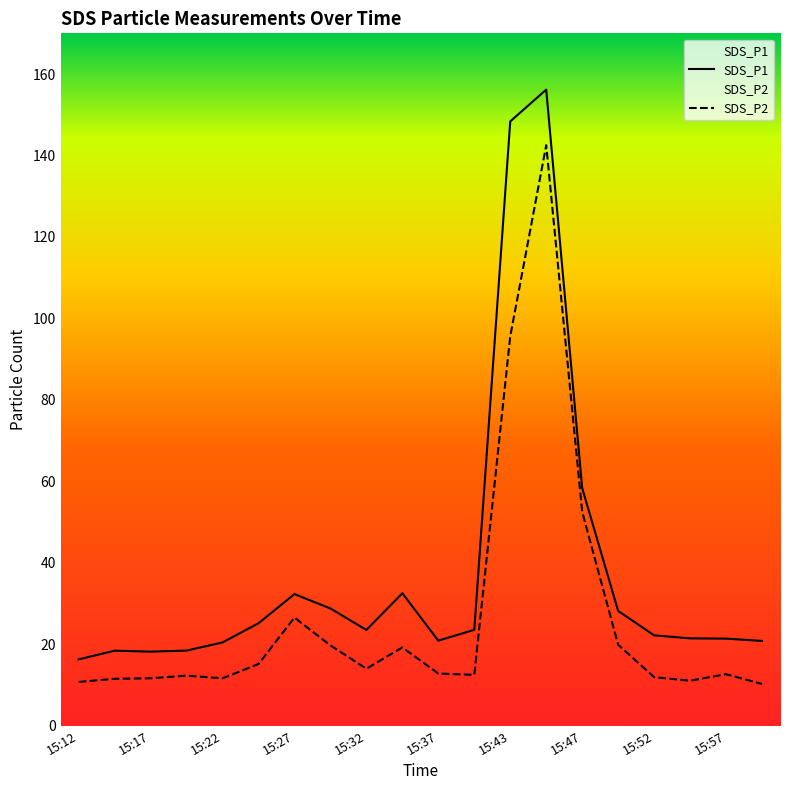

Is the value of SDS_P2 at 15:43 greater than the value of SDS_P1 at 15:57?

Yes